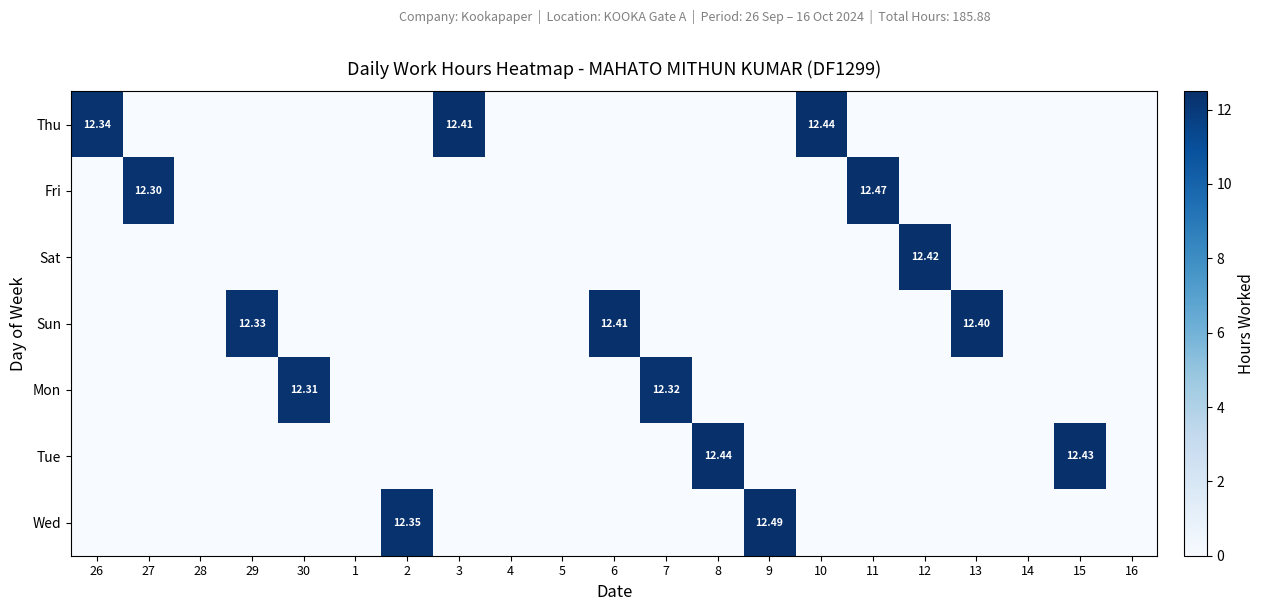

At which category is the sum across all series the highest?

9